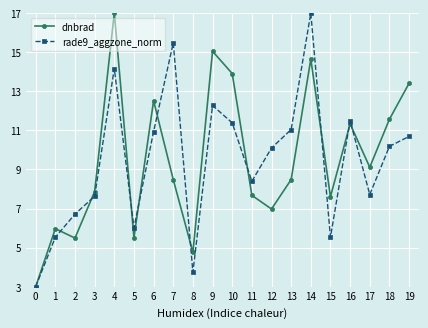

What is the minimum value shown in the chart?

3.0